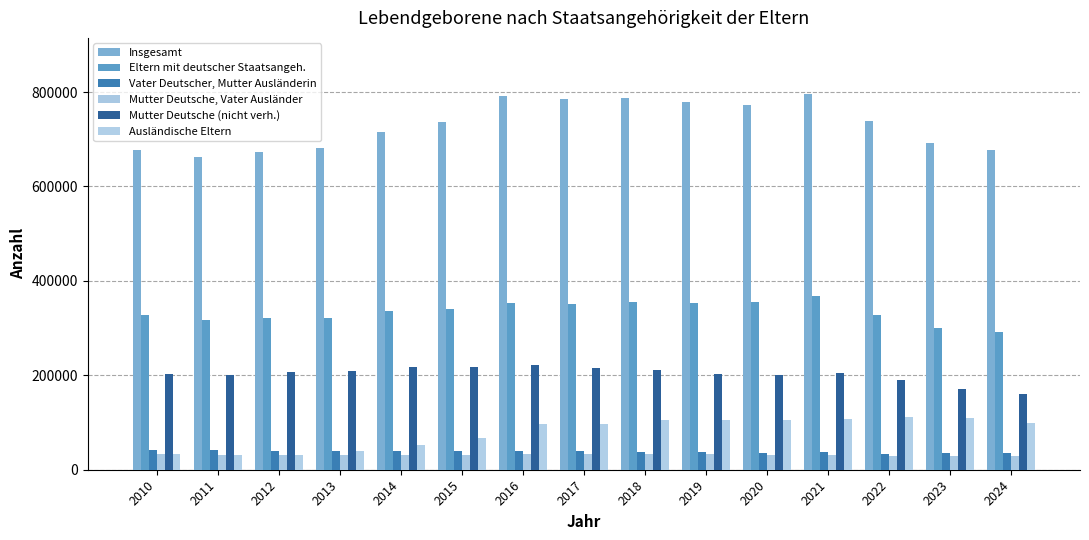

Reading left to right, transcribe all the data shown in this chart.

Insgesamt: 2010=677947	2011=662685	2012=673544	2013=682069	2014=714927	2015=737575	2016=792131	2017=784884	2018=787523	2019=778090	2020=773144	2021=795492	2022=738819	2023=692989	2024=677117
Eltern mit deutscher Staatsangeh.: 2010=328293	2011=318016	2012=320686	2013=322310	2014=335466	2015=340578	2016=352414	2017=351951	2018=354952	2019=353440	2020=354288	2021=369042	2022=327883	2023=300980	2024=292564
Vater Deutscher, Mutter Ausländerin: 2010=42768	2011=41425	2012=40243	2013=39971	2014=40044	2015=39657	2016=40516	2017=39270	2018=38368	2019=37480	2020=36296	2021=36638	2022=34085	2023=34411	2024=35911
Mutter Deutsche, Vater Ausländer: 2010=33085	2011=31058	2012=31349	2013=30983	2014=31490	2015=31783	2016=33206	2017=32520	2018=33064	2019=32675	2020=31911	2021=32174	2022=30002	2023=28620	2024=28760
Mutter Deutsche (nicht verh.): 2010=203089	2011=201253	2012=206747	2013=208970	2014=217345	2015=217309	2016=221850	2017=216530	2018=210348	2019=202286	2020=200222	2021=204487	2022=189369	2023=171070	2024=161472
Ausländische Eltern: 2010=33484	2011=31940	2012=32000	2013=39397	2014=52444	2015=67981	2016=97350	2017=97702	2018=104887	2019=106152	2020=105731	2021=106452	2022=111414	2023=110288	2024=99786